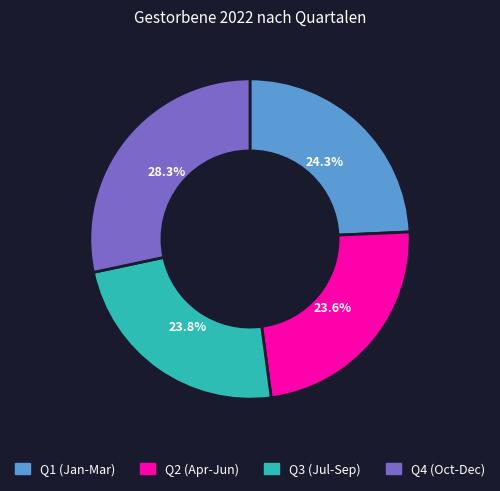

What is the largest slice in the pie chart?

Q4 (Oct-Dec)